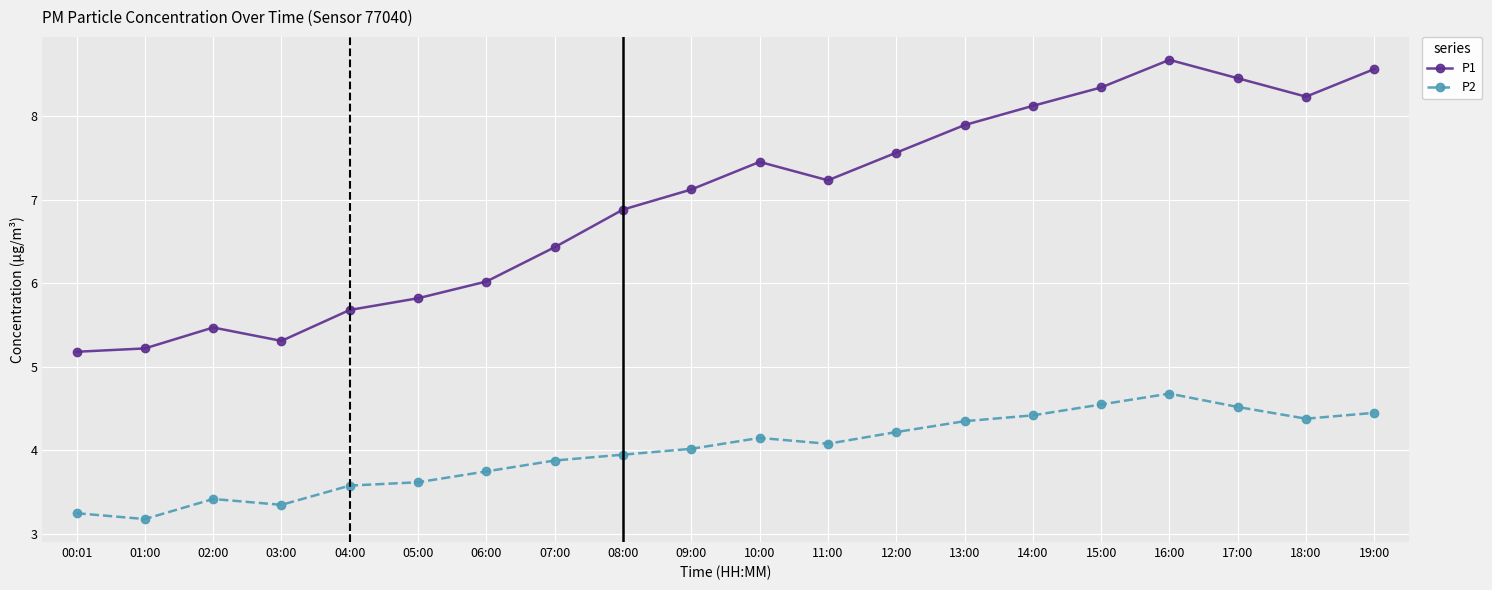

Rank the series by their average value, from highest to lowest.

P1, P2